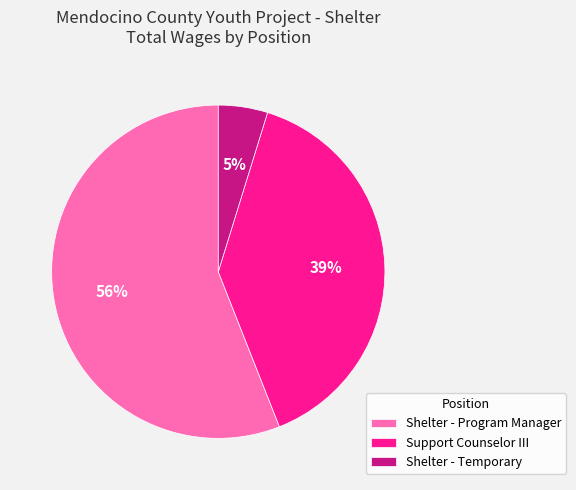

To the nearest percent, what is the difference between the Shelter - Program Manager and Support Counselor III slice percentages?

17%